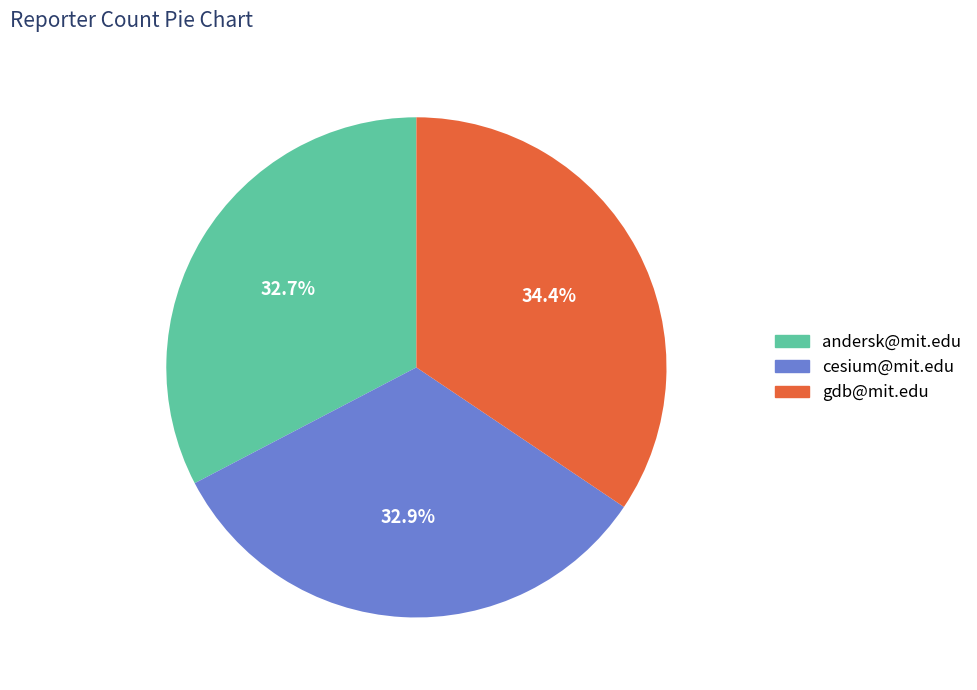

Is andersk@mit.edu the majority of the pie?

No